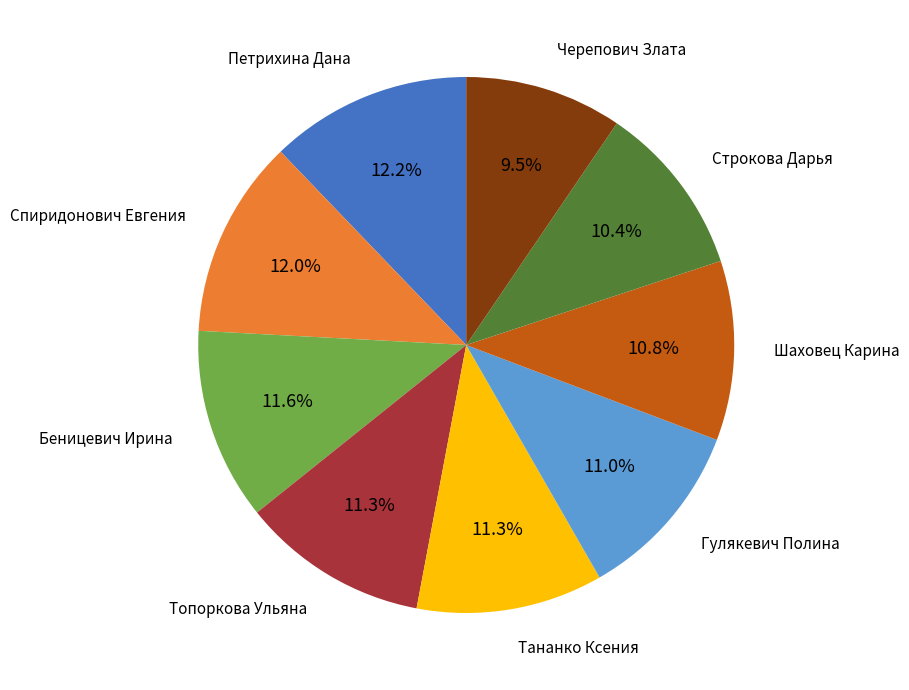

Is there a majority slice in this chart?

No